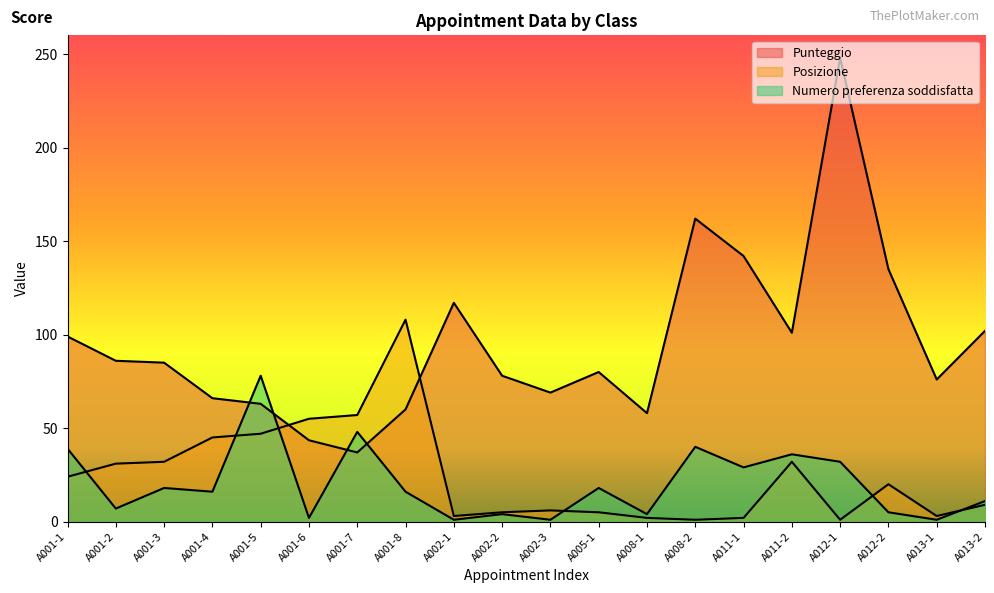

Where is Numero preferenza soddisfatta nearest to the value 39?

A001-1